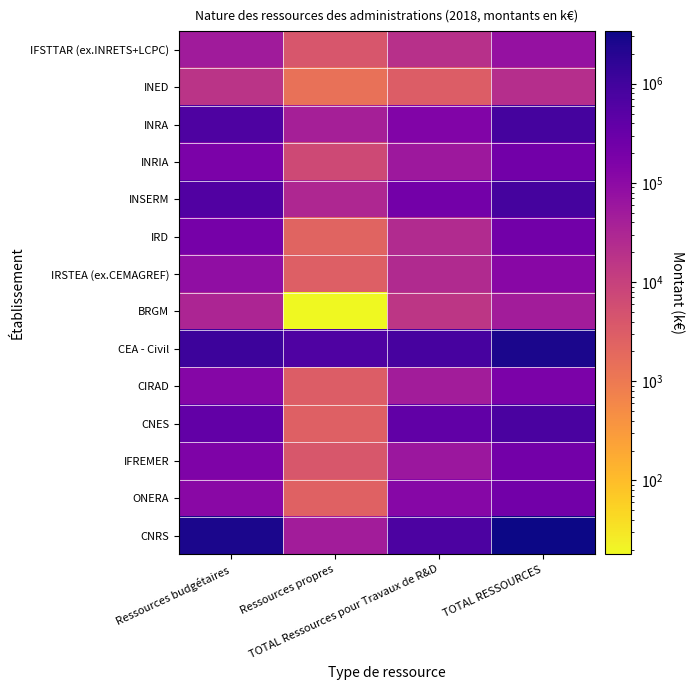

What is the difference between the highest and lowest values at TOTAL Ressources pour Travaux de R&D?

845259